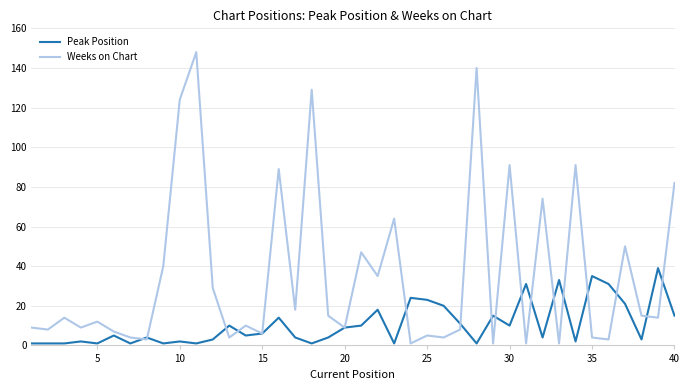

Reading left to right, list all the values displayed in this chart.

Peak Position: 1	1	1	2	1	5	1	4	1	2	1	3	10	5	6	14	4	1	4	9	10	18	1	24	23	20	11	1	15	10	31	4	33	2	35	31	21	3	39	15
Weeks on Chart: 9	8	14	9	12	7	4	3	40	124	148	29	4	10	6	89	18	129	15	9	47	35	64	1	5	4	8	140	1	91	1	74	1	91	4	3	50	15	14	82